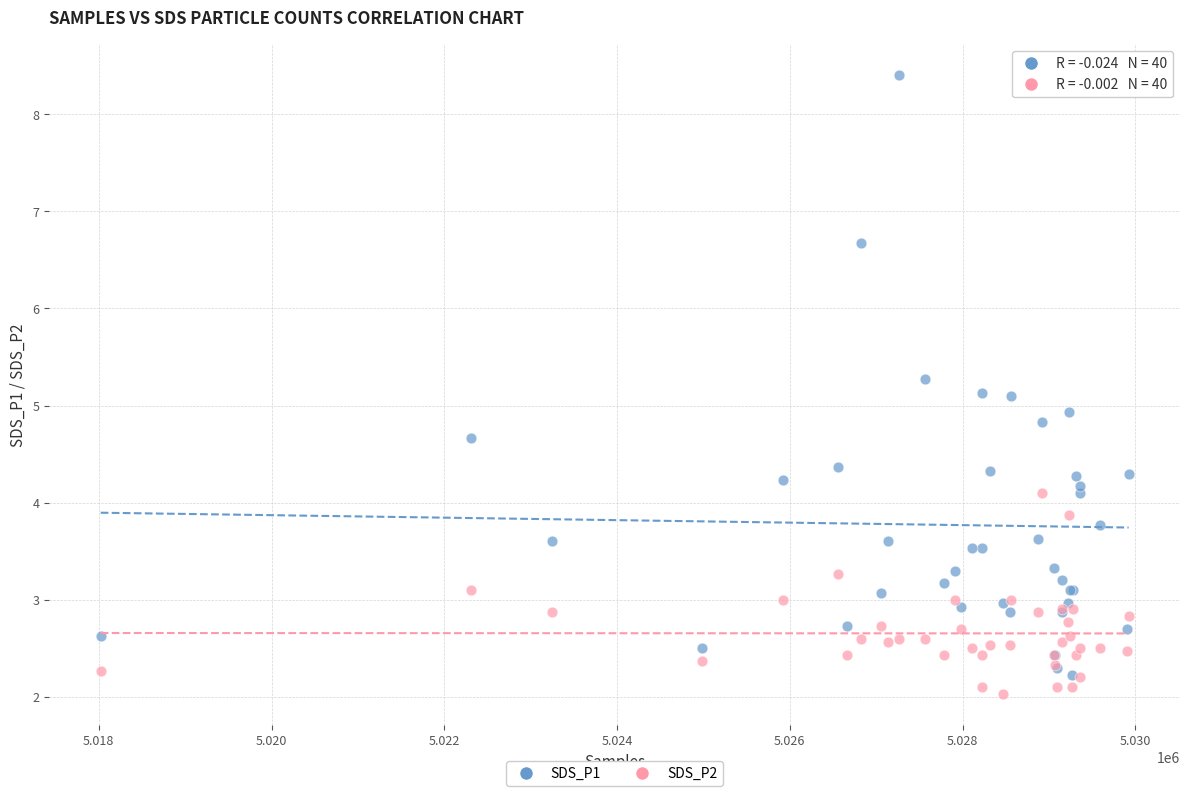

Which series contains the lowest Y value?

SDS_P2